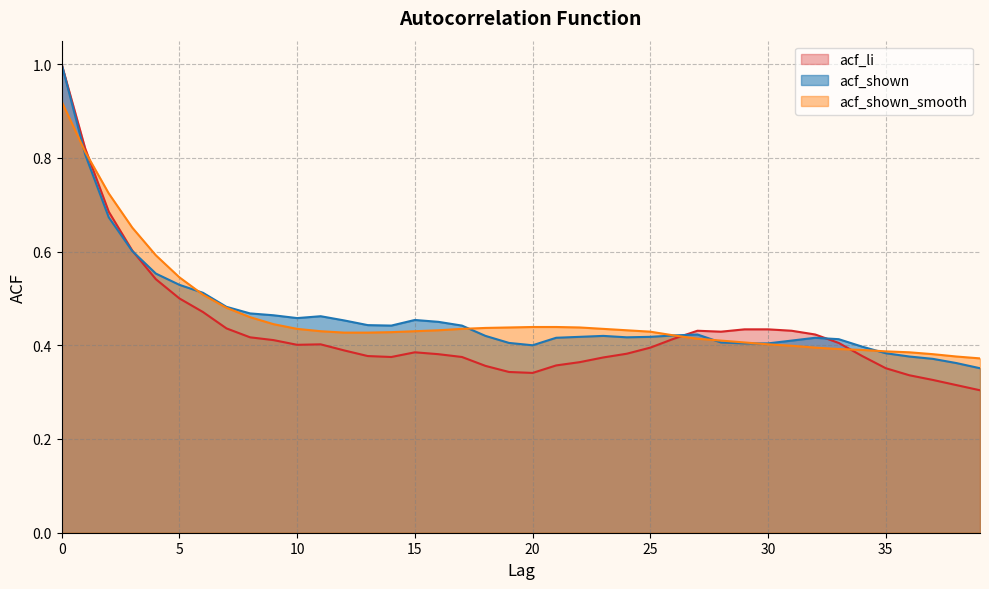

Count the number of data series in this chart.

3